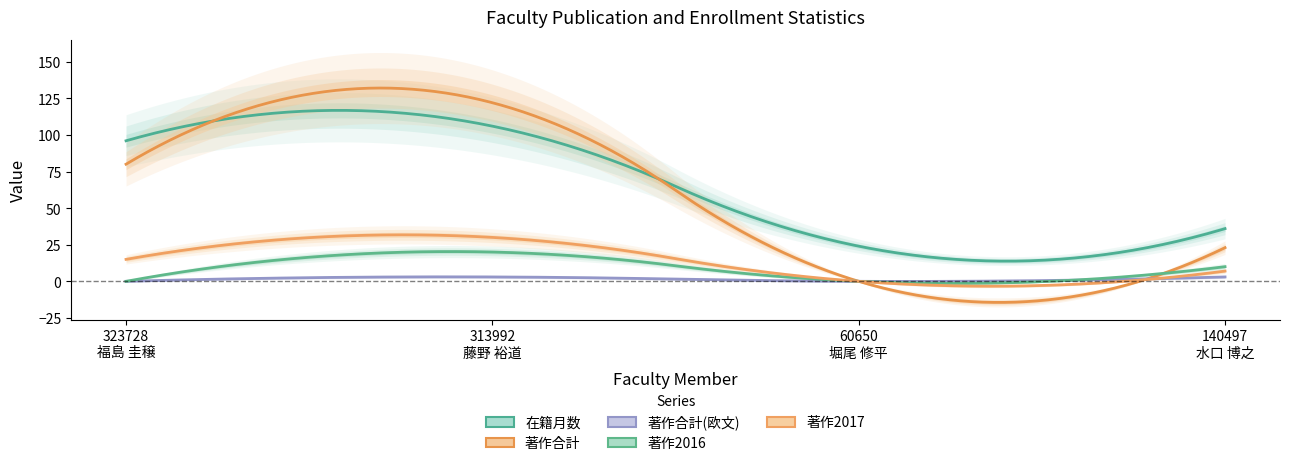

How many 著作2016 values are between 0 and 20?

4